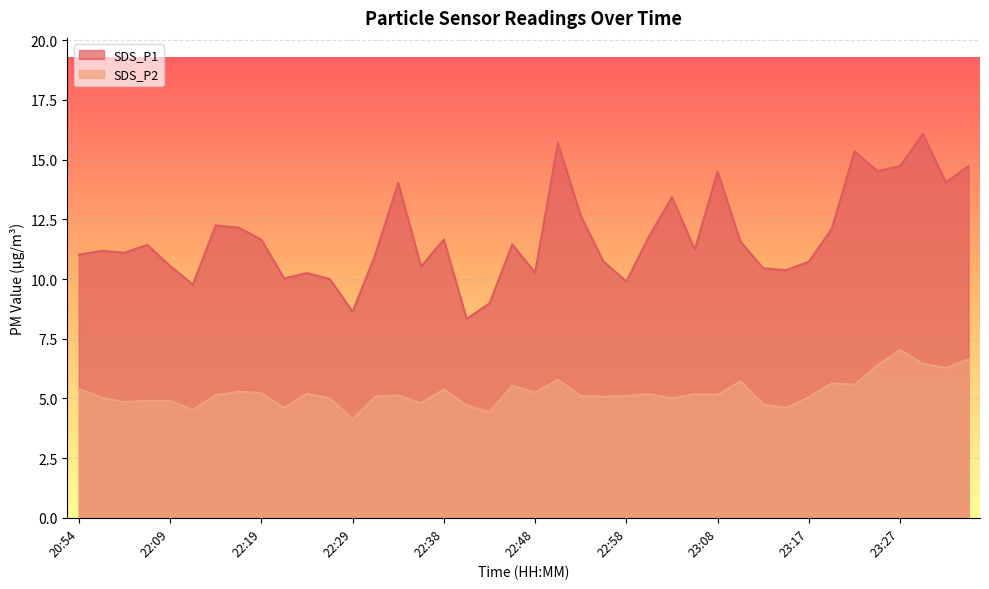

Is it true that SDS_P2 equals 2.0 at 23:32?

False